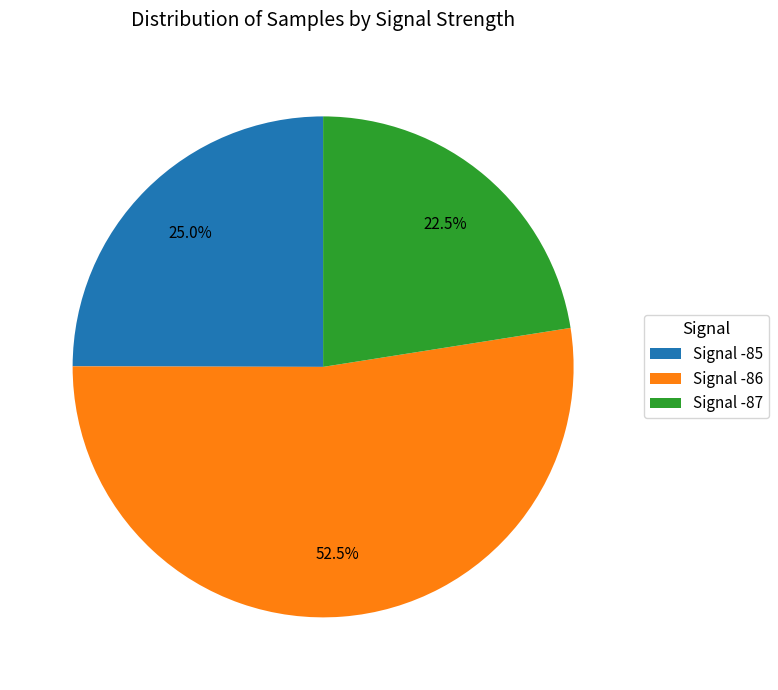

Which slice is the smallest?

Signal -87